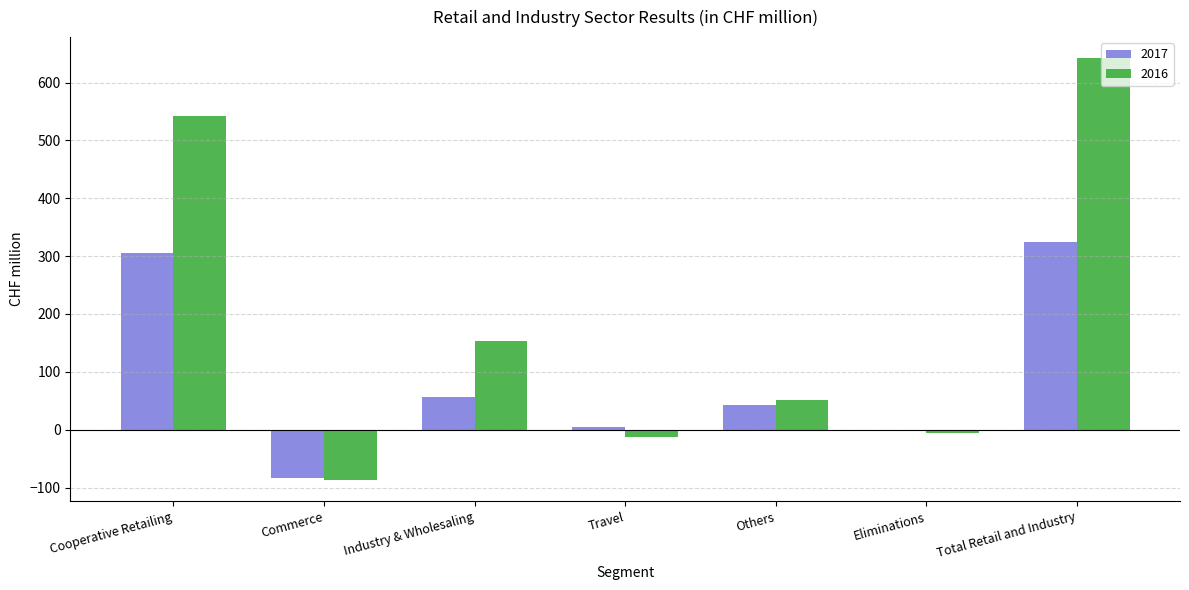

Reading left to right, list all the values displayed in this chart.

2017: 306	-83	56	5	43	-1	325
2016: 542	-87	154	-12	51	-6	642